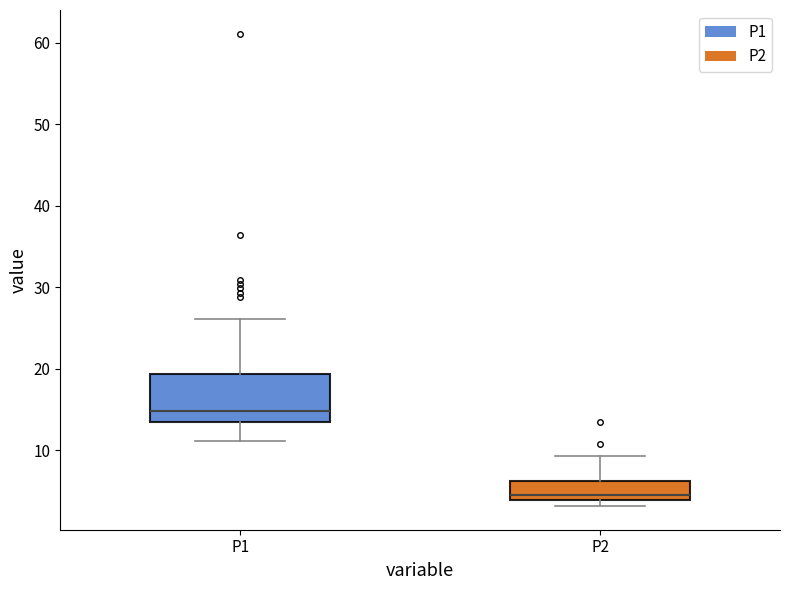

Which box is the tallest, from its lower edge to its upper edge?

P1